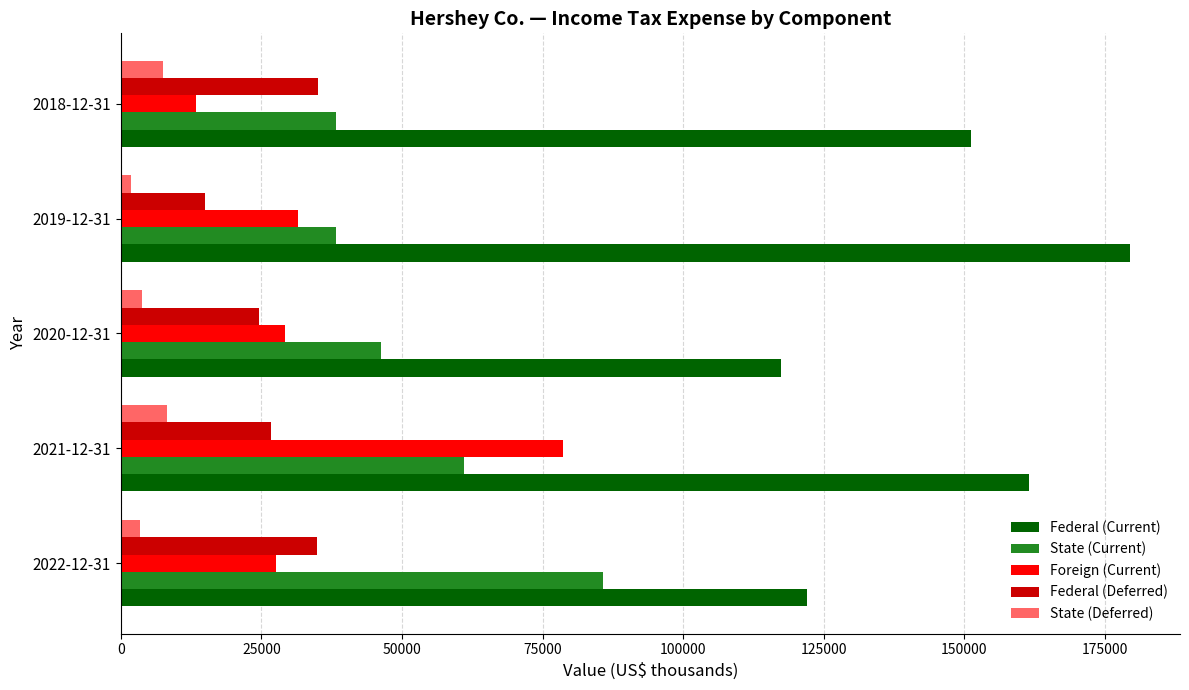

What is the difference between the second highest and minimum values in the Federal (Current) series?

44054